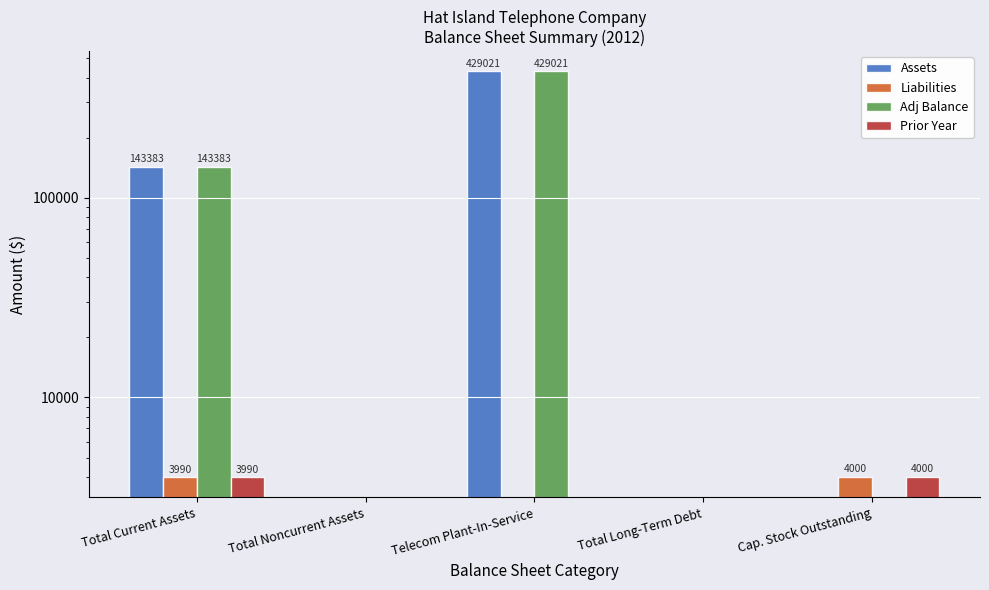

Is the value of Assets at Telecom Plant-In-Service greater than the value of Liabilities at Total Noncurrent Assets?

Yes